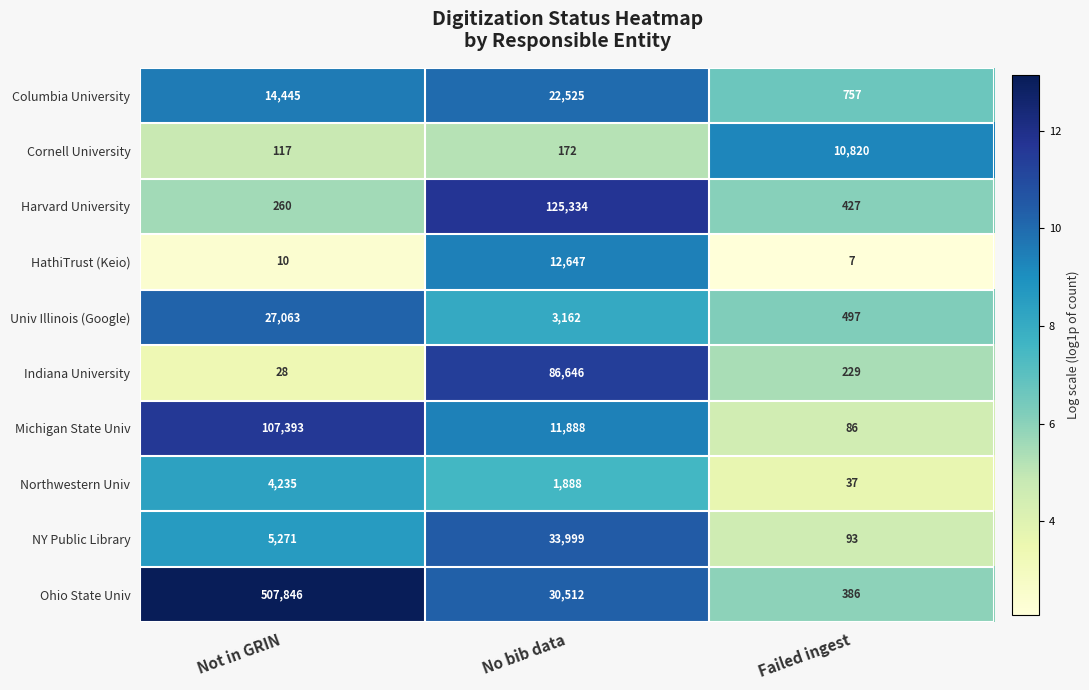

Which series has the widest spread of values?

Ohio State Univ